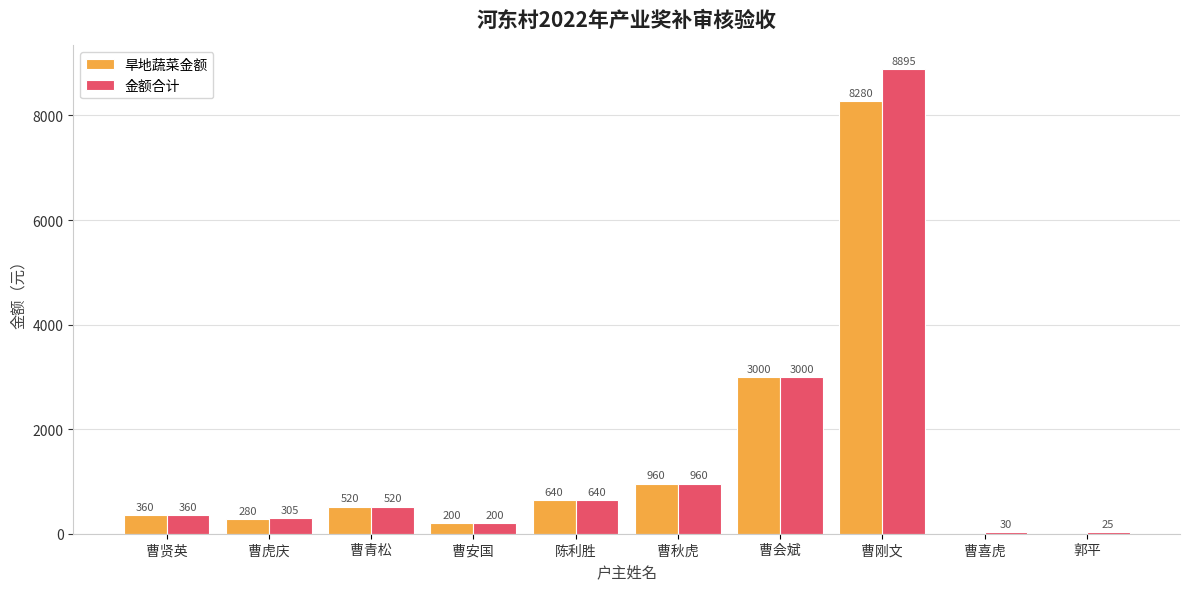

Is the value of 旱地蔬菜金额 at 曹秋虎 greater than the value of 金额合计 at 曹刚文?

No